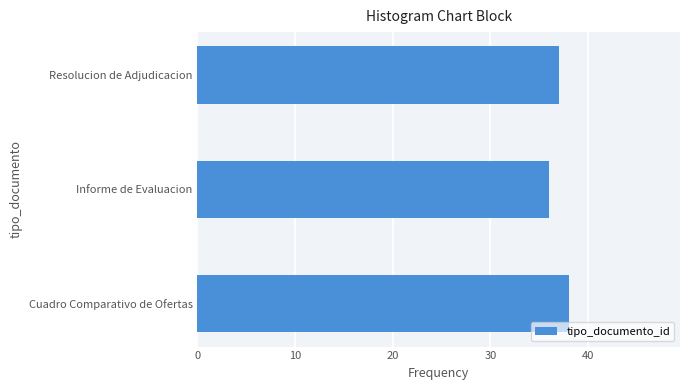

Count the number of categories in the chart.

3